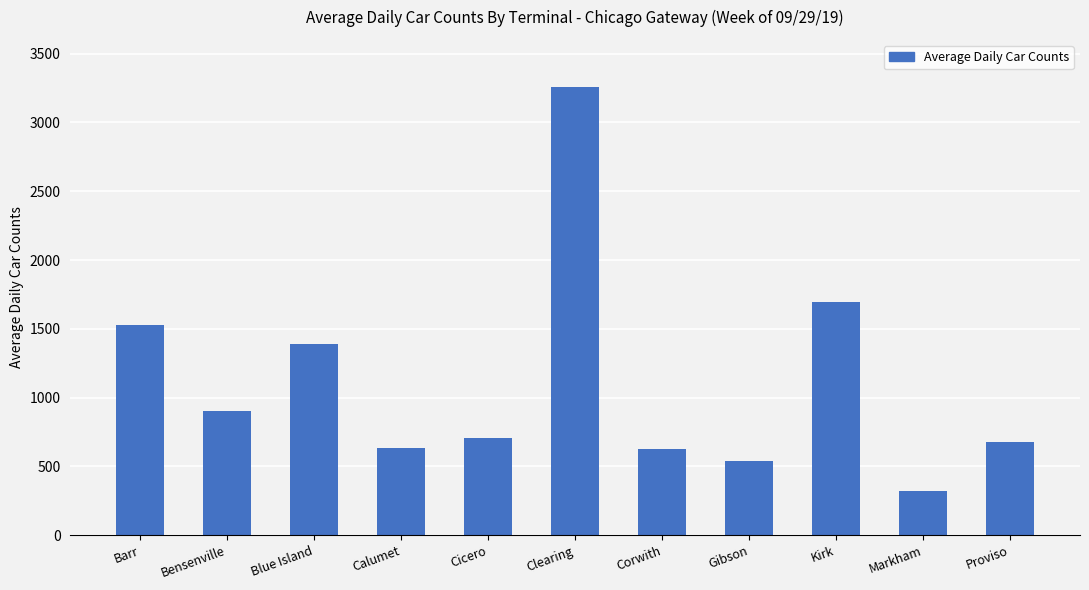

Read the value at Corwith.

625